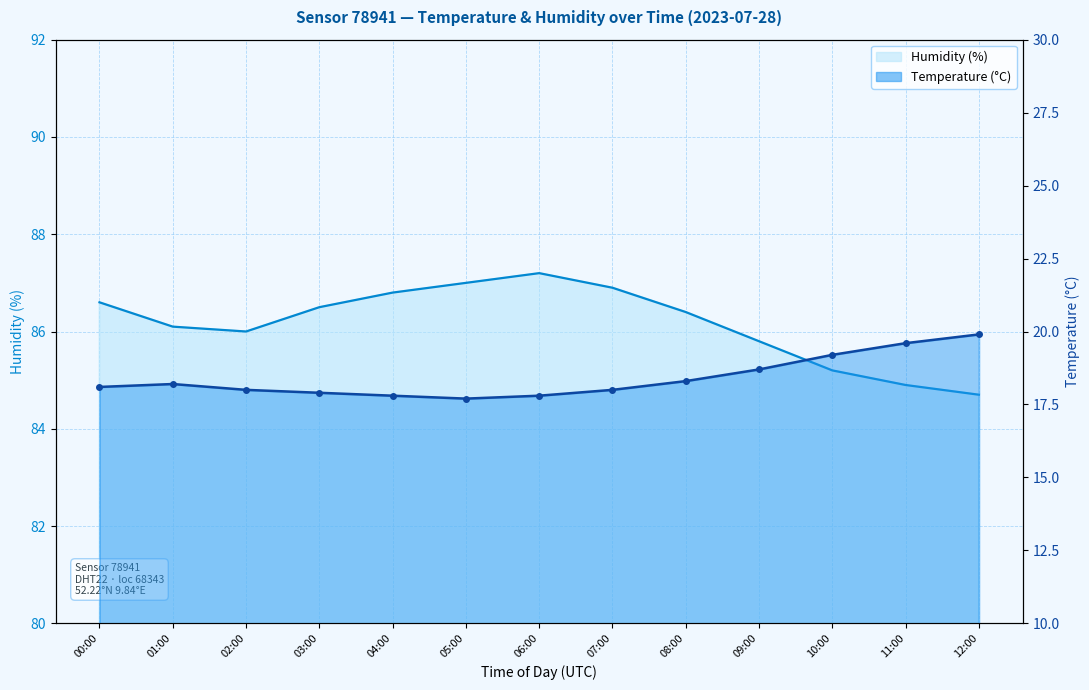

What is the average value of the humidity series?

86.2